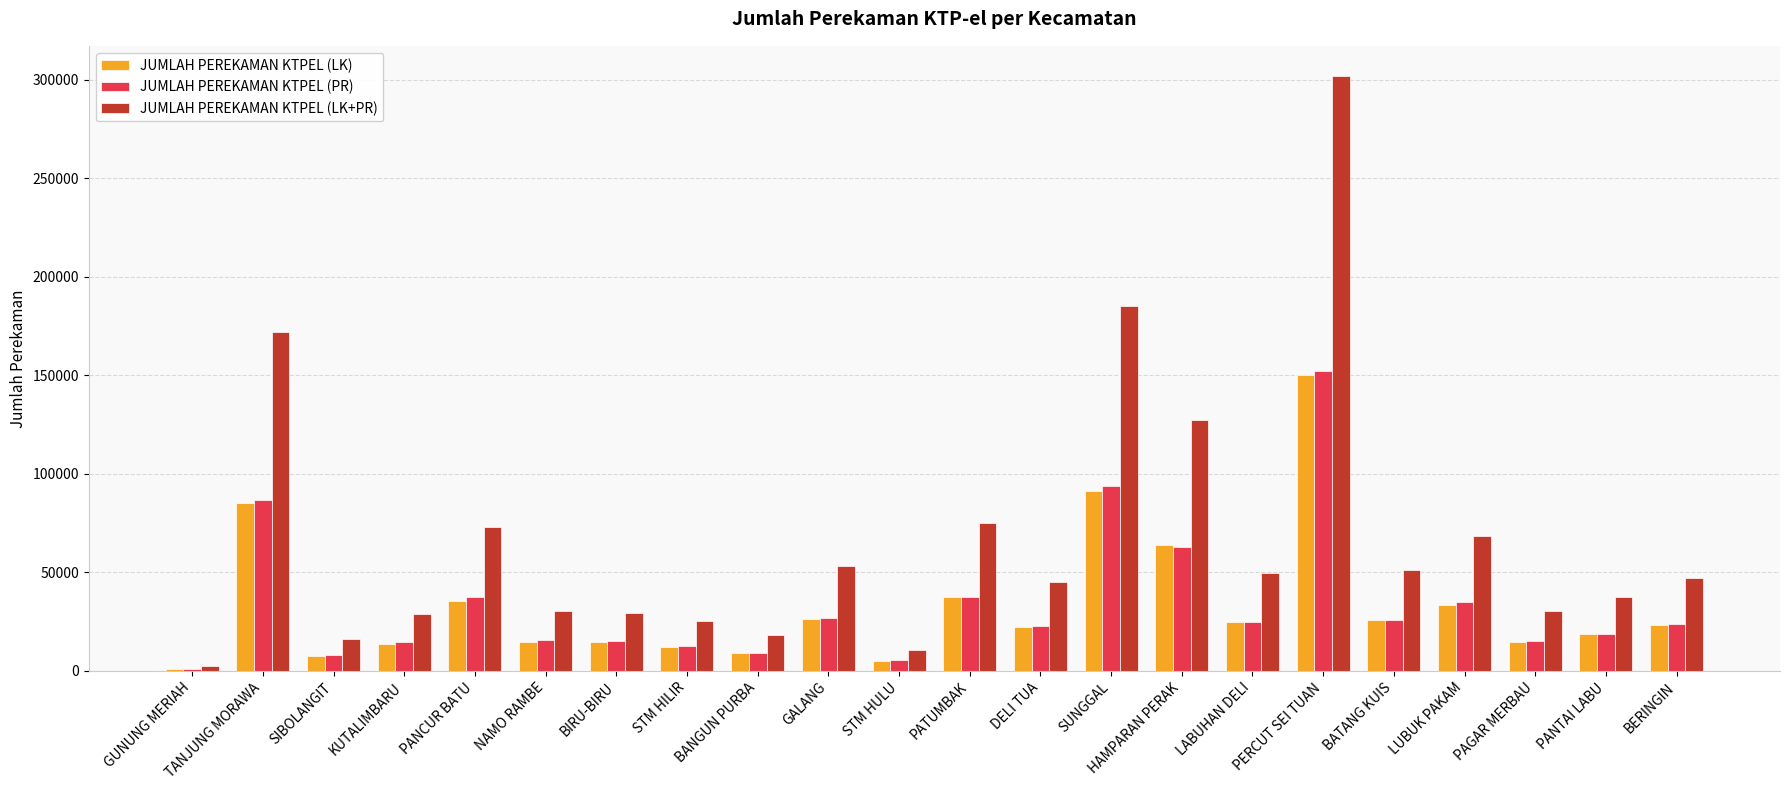

At which category is the sum across all series the highest?

PERCUT SEI TUAN